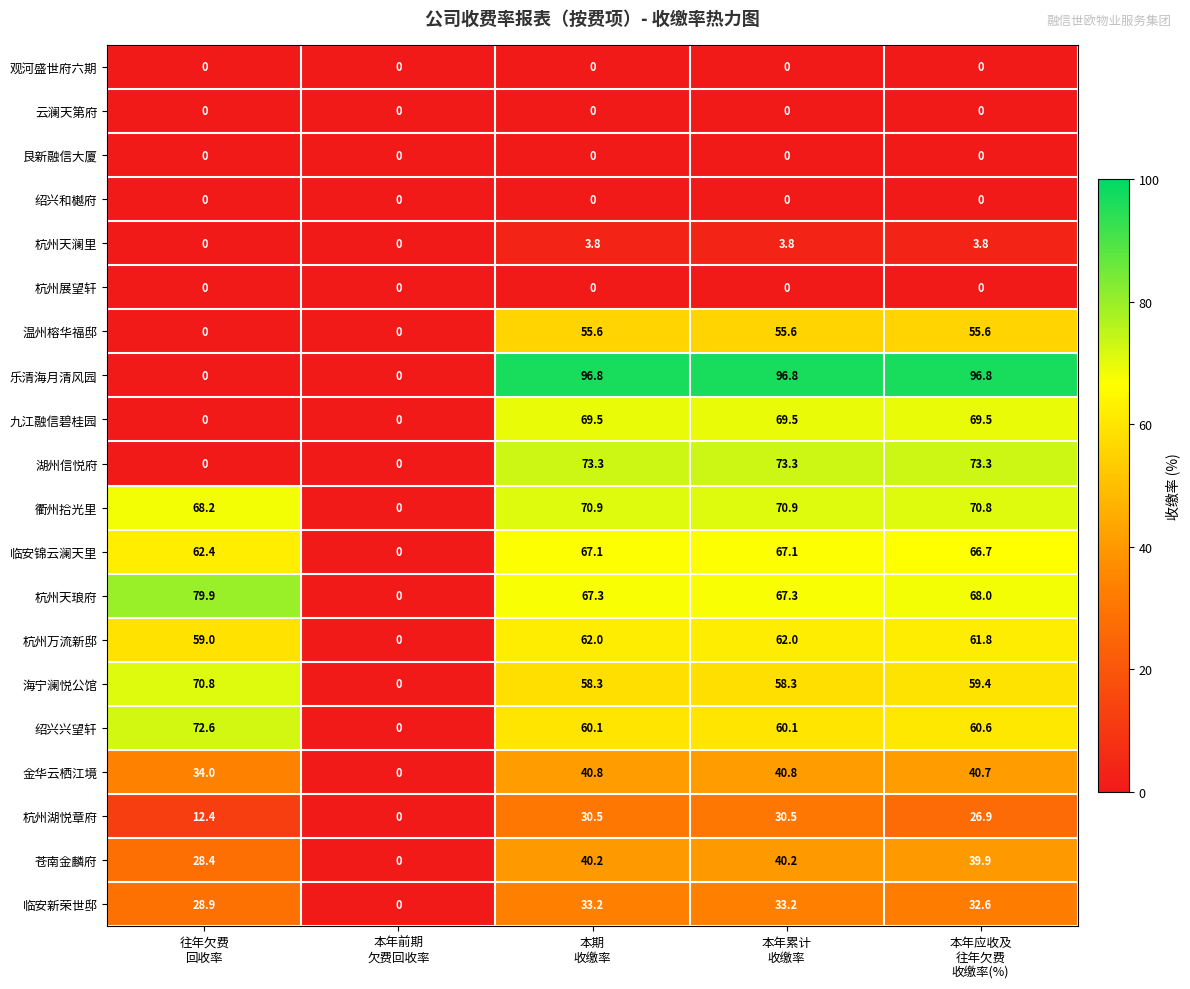

What is the difference between the maximum and minimum values in the 衢州拾光里 series?

70.9